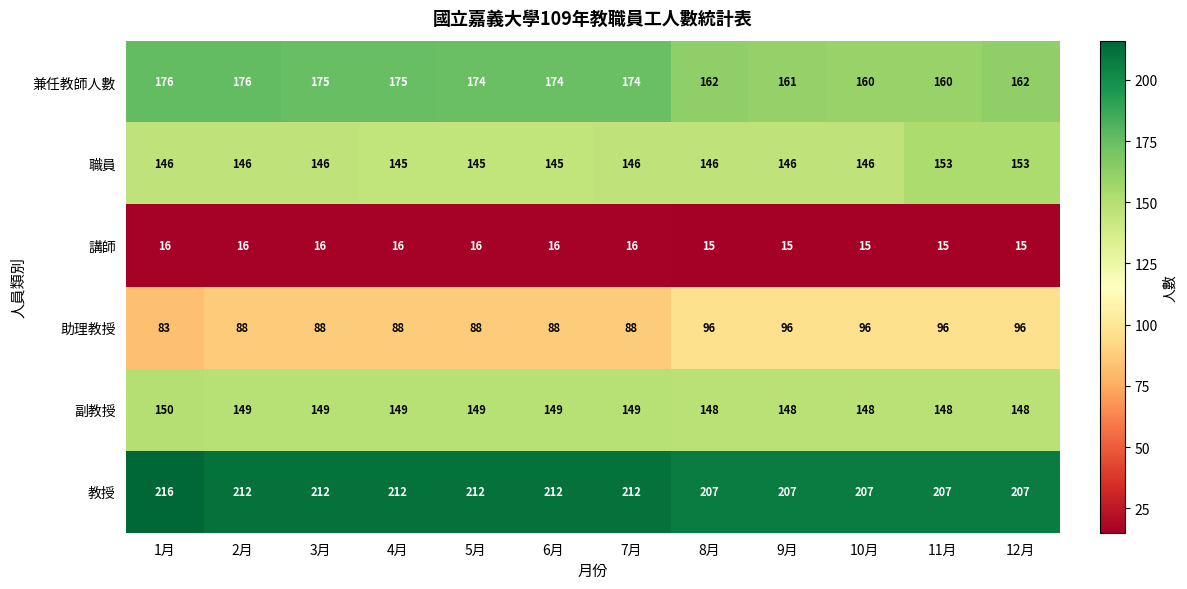

Count the number of categories in the chart.

12